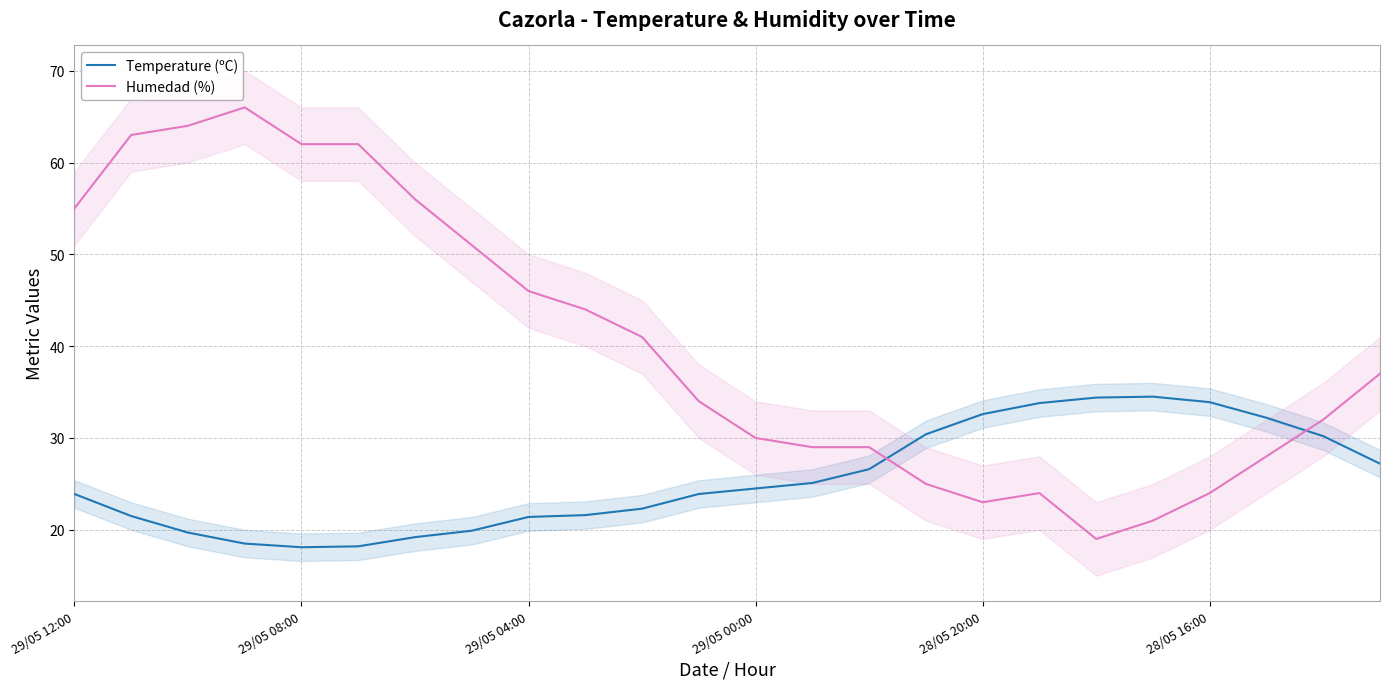

What is the difference between the maximum and minimum values in the Temperature (ºC) series?

16.4